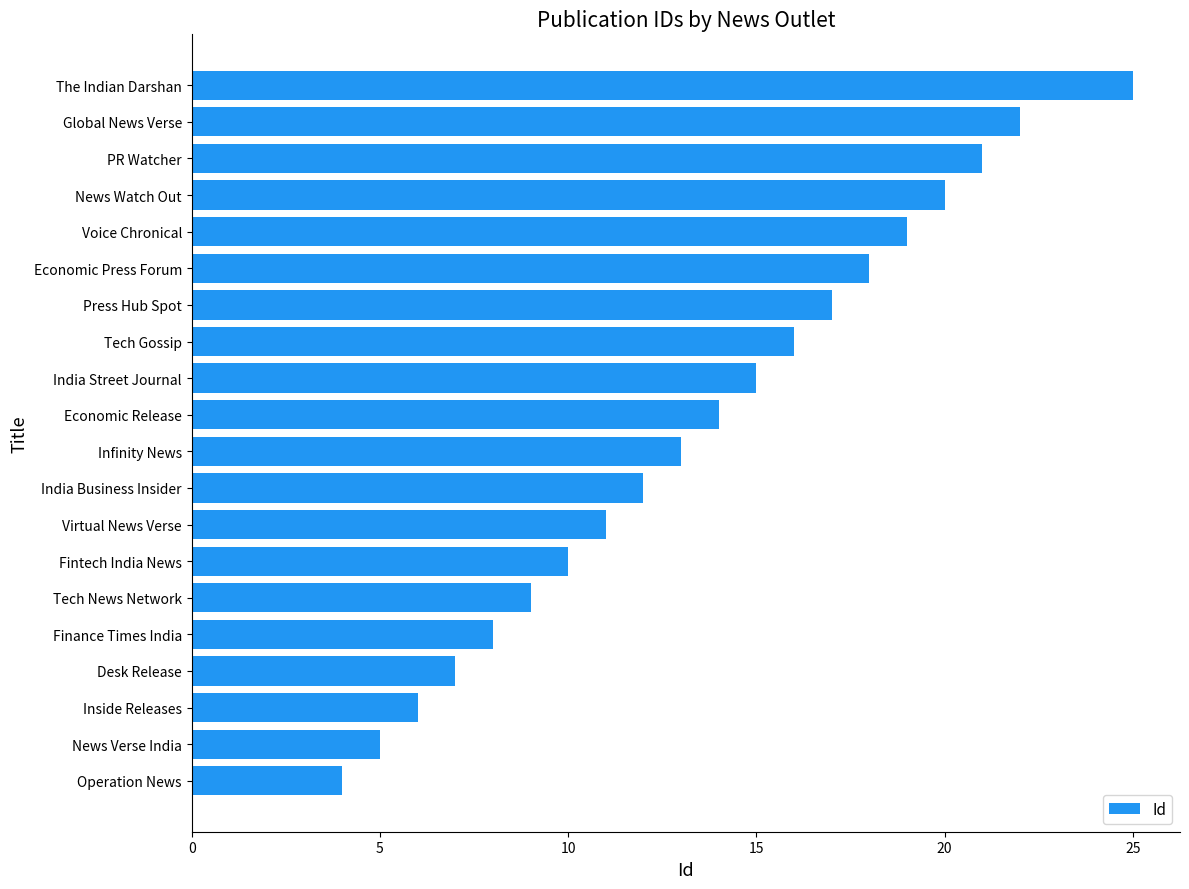

Rank the categories by value from lowest to highest.

Operation News, News Verse India, Inside Releases, Desk Release, Finance Times India, Tech News Network, Fintech India News, Virtual News Verse, India Business Insider, Infinity News, Economic Release, India Street Journal, Tech Gossip, Press Hub Spot, Economic Press Forum, Voice Chronical, News Watch Out, PR Watcher, Global News Verse, The Indian Darshan